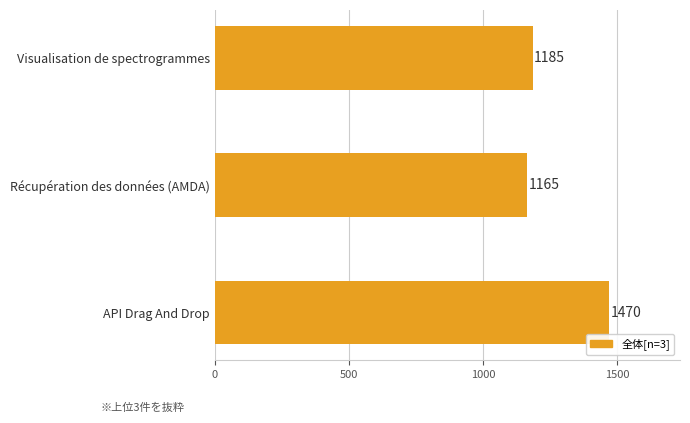

What is the change in value from Visualisation de spectrogrammes to Récupération des données (AMDA)?

-20